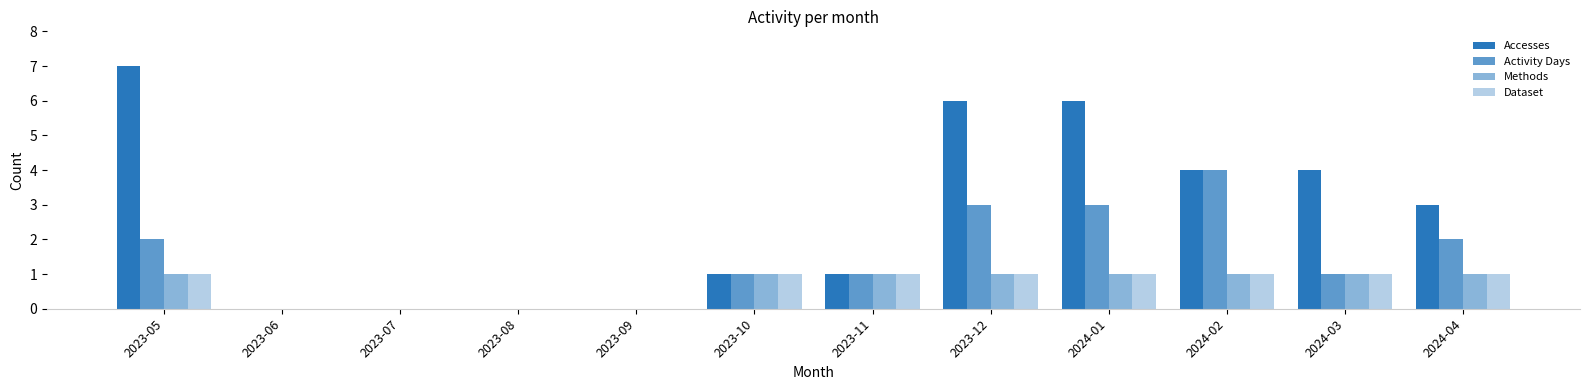

Which series has the largest total across all categories?

Accesses